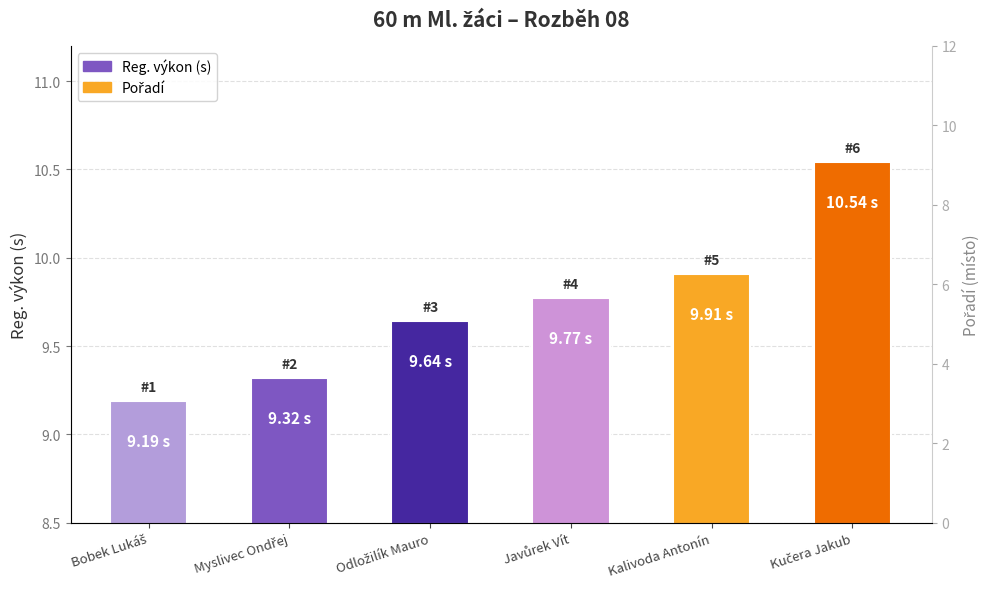

At which label does Reg. výkon reach its minimum?

Bobek Lukáš